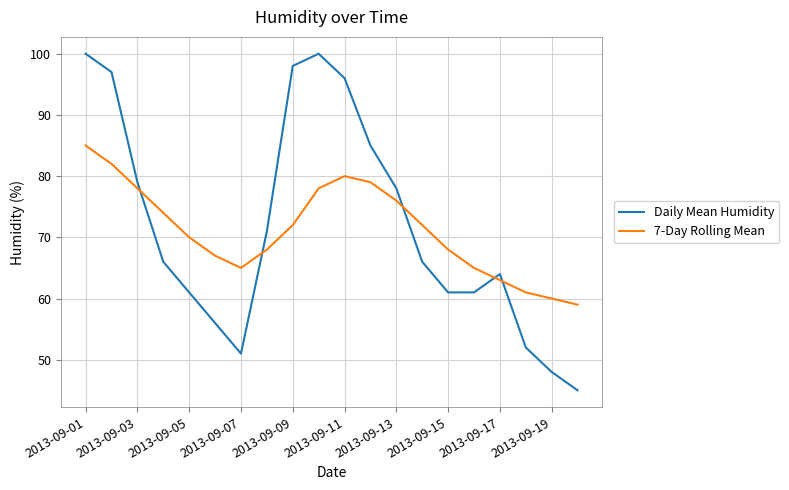

Which series has the widest spread of values?

Daily Mean Humidity